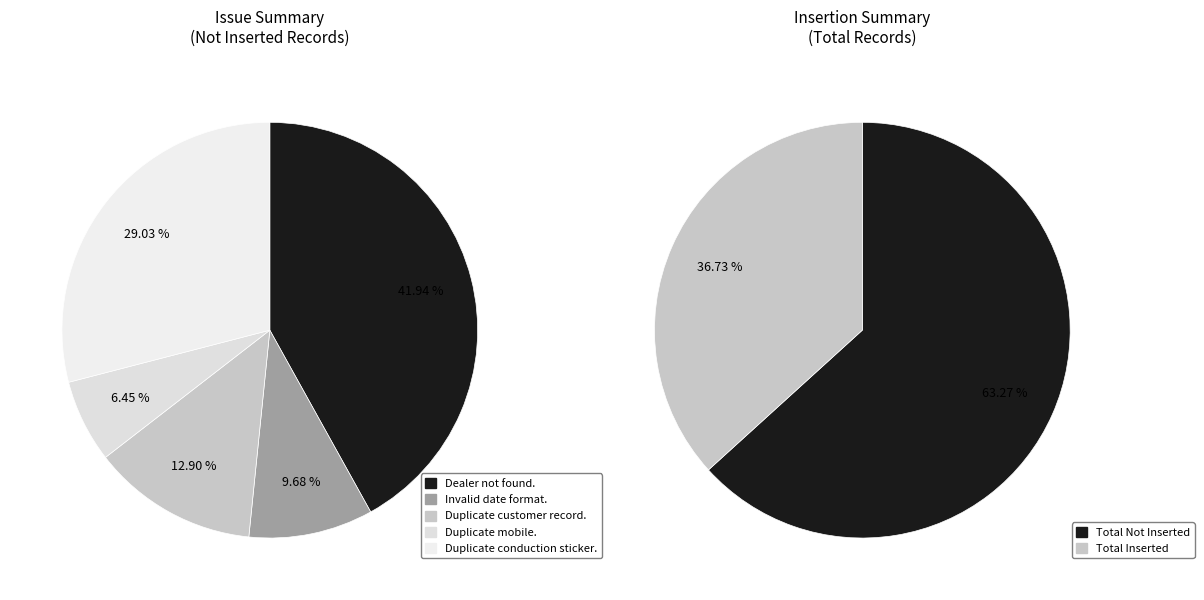

Approximately how many times larger is the value at Duplicate conduction sticker. compared to Invalid date format.?

3.0